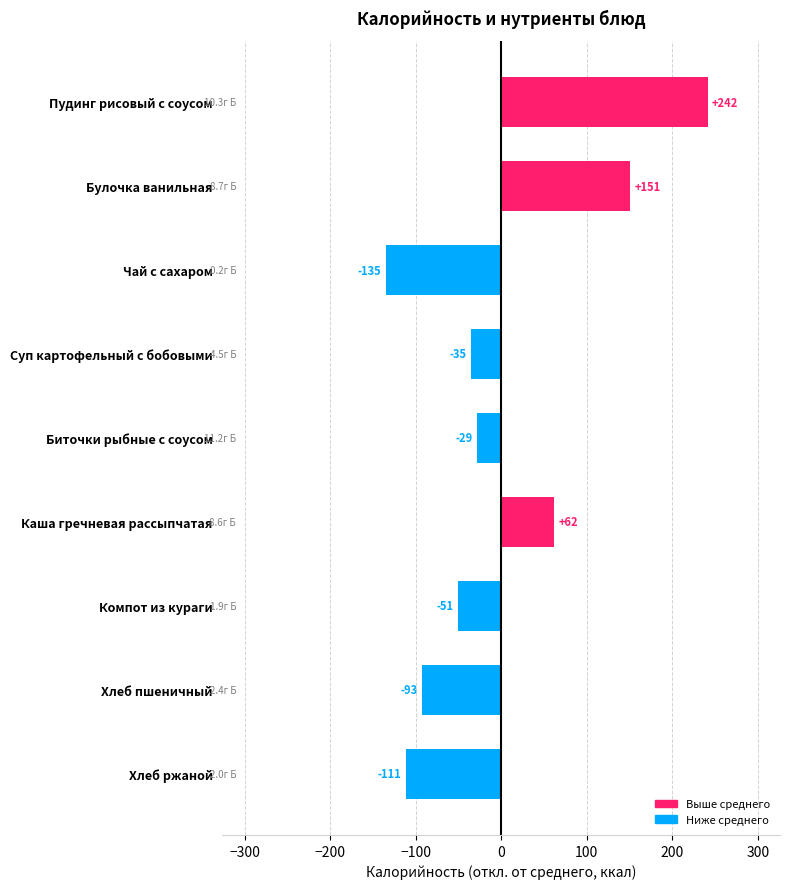

Rank the categories by value from highest to lowest.

Пудинг рисовый с соусом, Булочка ванильная, Каша гречневая рассыпчатая, Биточки рыбные с соусом, Суп картофельный с бобовыми, Компот из кураги, Хлеб пшеничный, Хлеб ржаной, Чай с сахаром